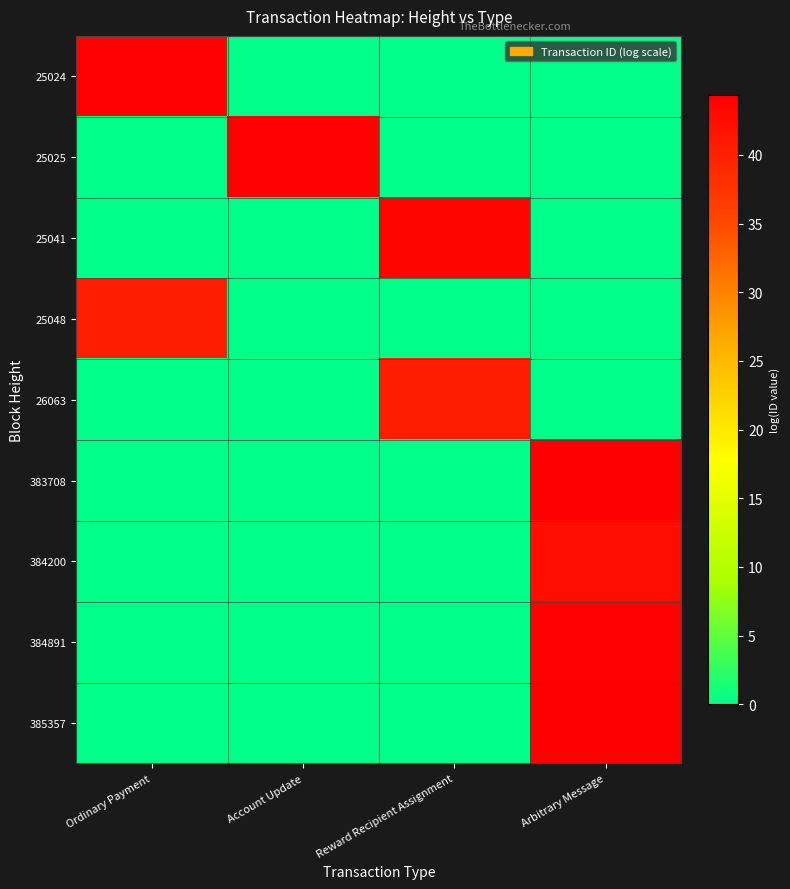

At Account Update, list the series in order from smallest to largest.

25024, 25041, 25048, 26063, 383708, 384200, 384891, 385357, 25025